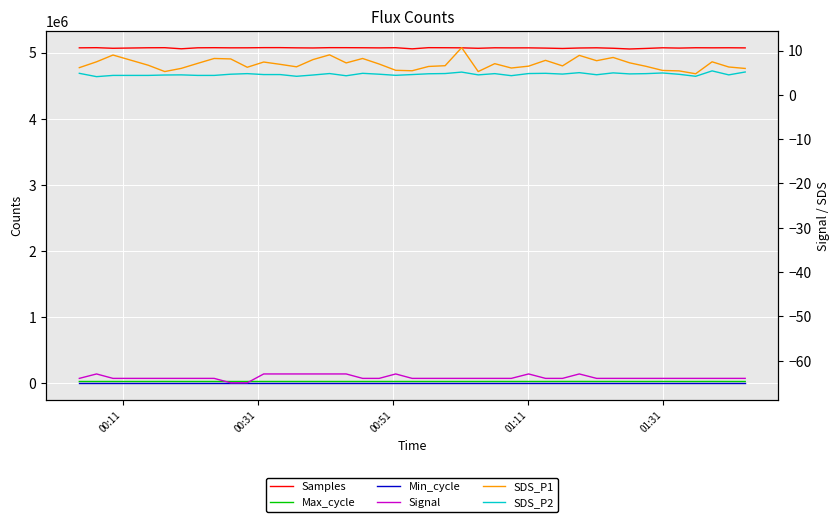

How many data points in Samples are less than 5070909?

20